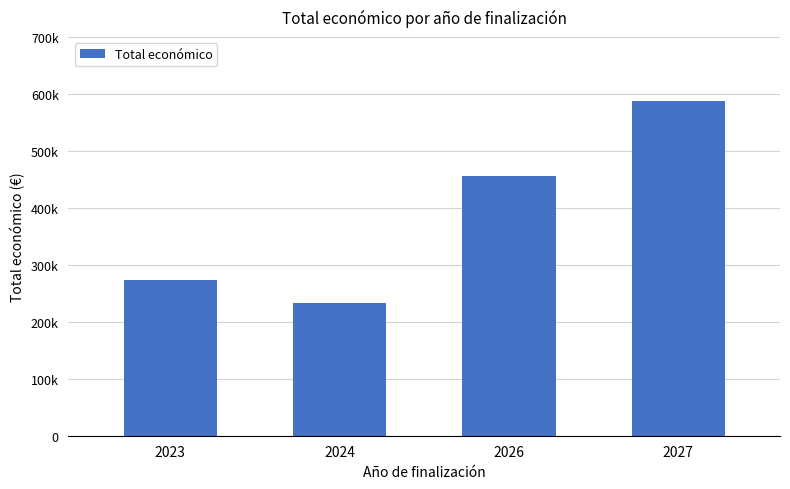

True or false: the data shows 139792 at 2024.

False